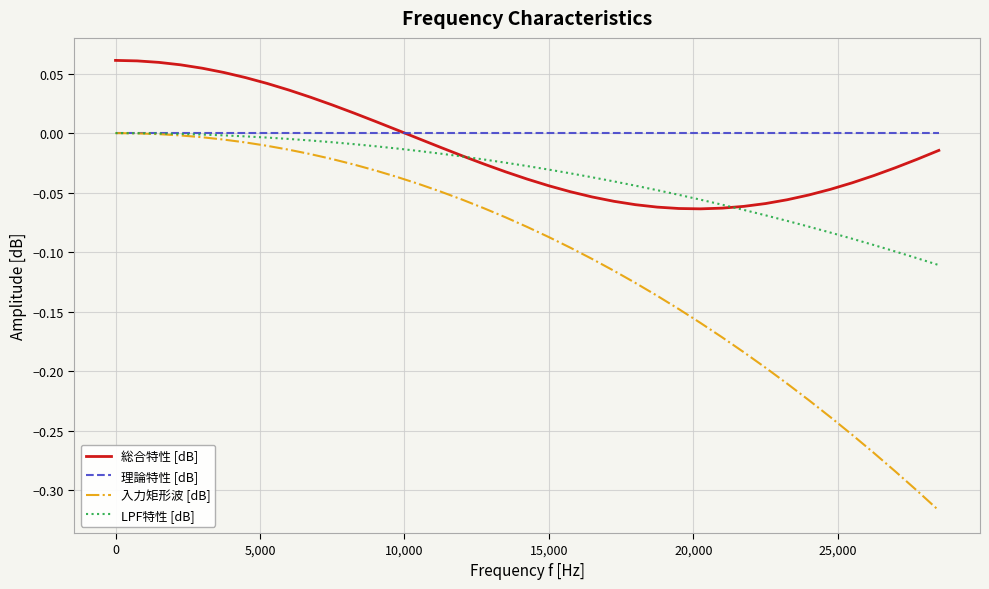

What is the sum of all LPF特性 [dB] values?

-1.5